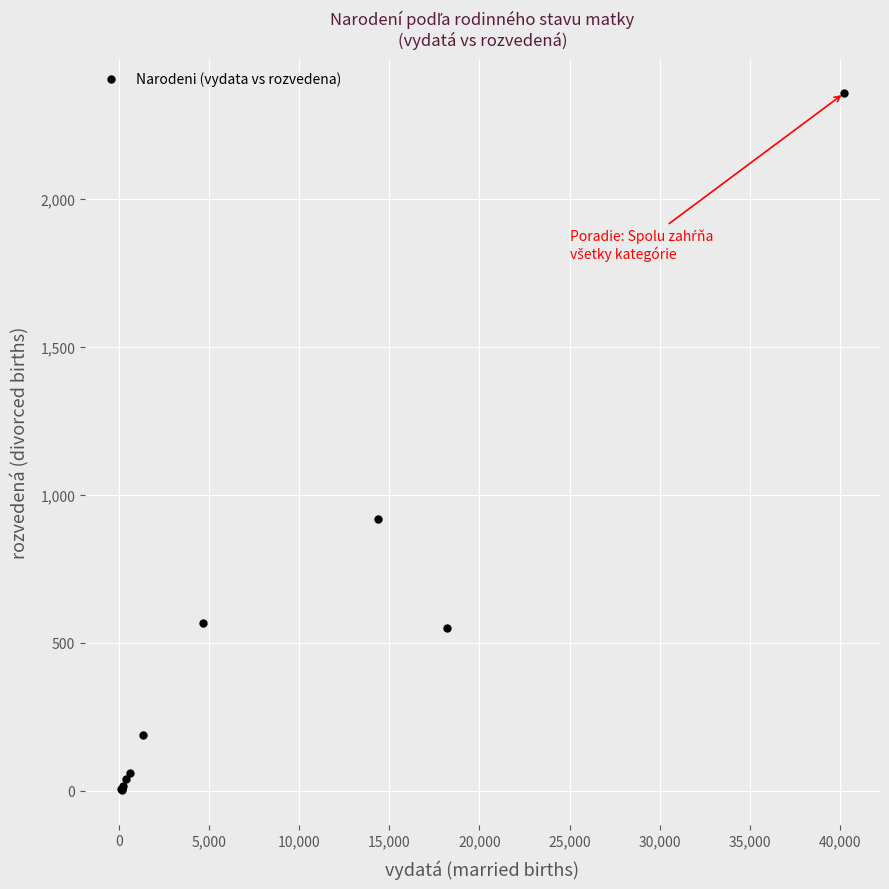

What Y value in the scatter plot is closest to 1179?

919